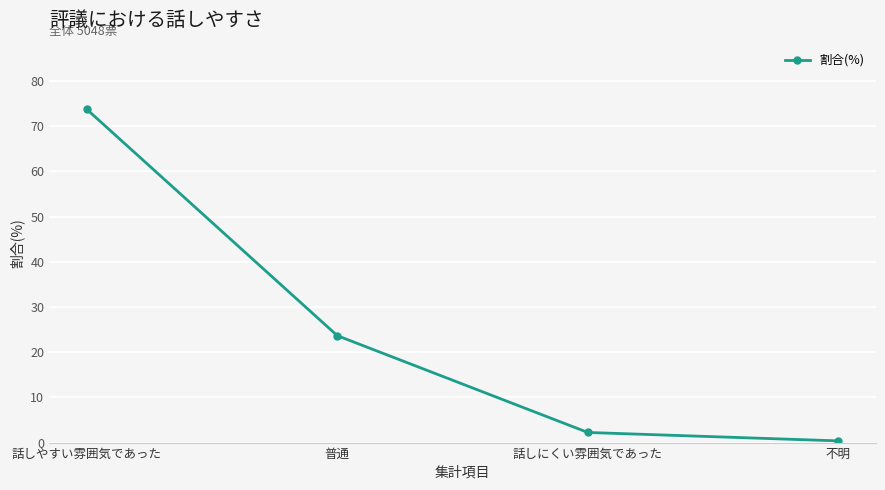

Reading left to right, extract all data points from this chart.

話しやすい雰囲気であった=73.7	普通=23.7	話しにくい雰囲気であった=2.2	不明=0.4